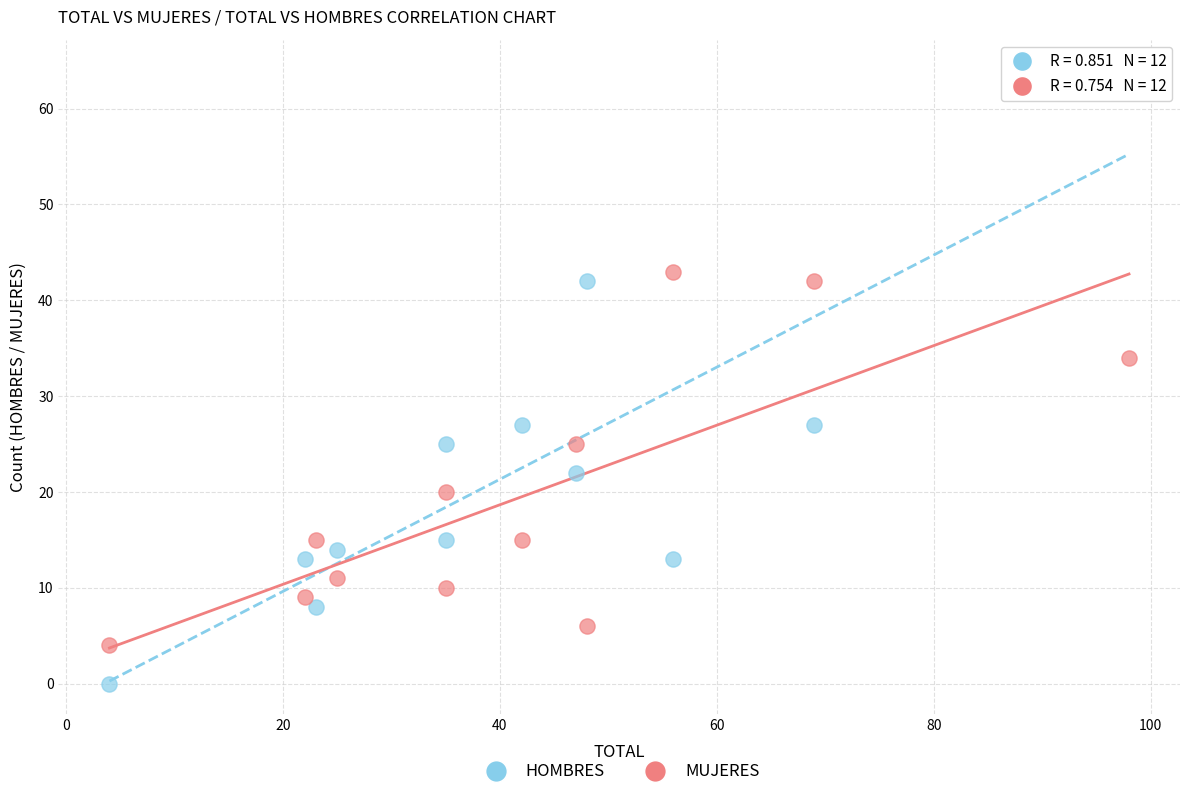

Which series reaches the minimum Y coordinate?

HOMBRES